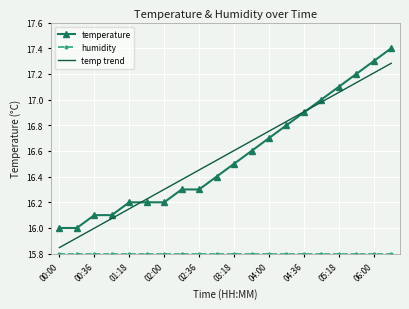

What is the difference between the maximum and second lowest values in the temperature series?

1.4